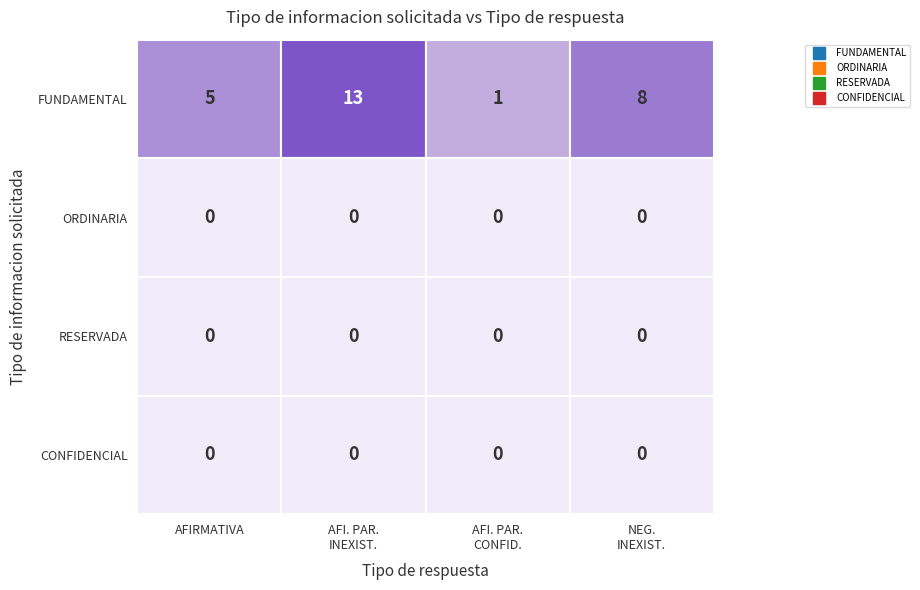

What is the maximum value shown in the chart?

13